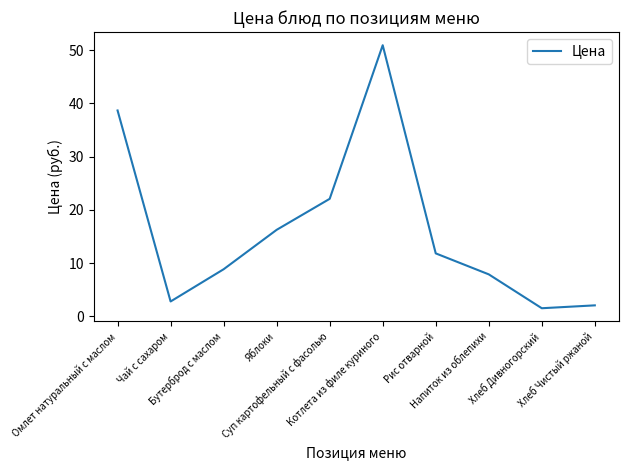

Is this an area chart (filled region under the line)?

No